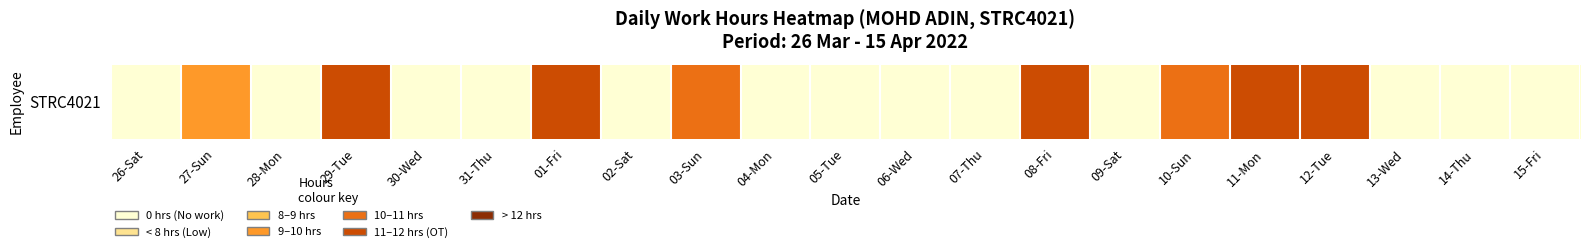

Is it true that the value at 26-Sat is 0.0?

True